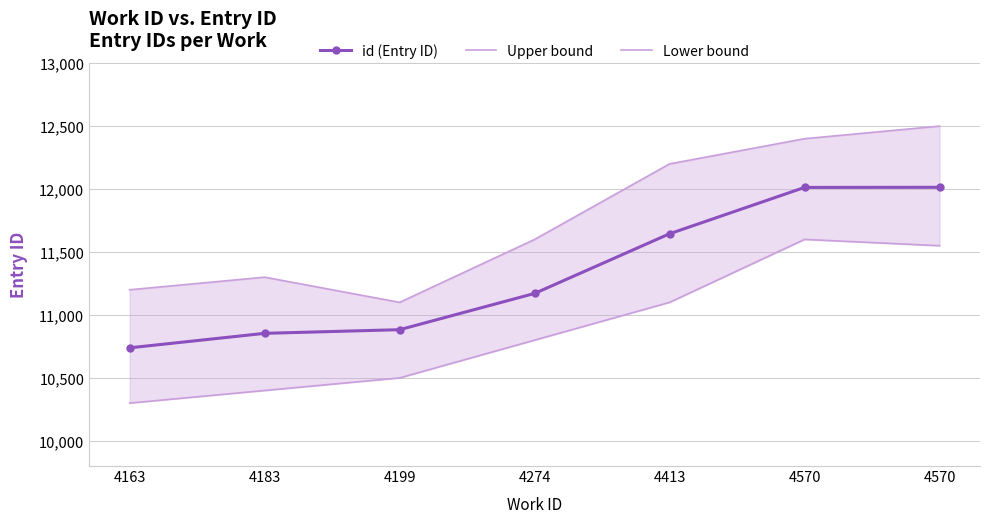

Reading left to right, transcribe all the data shown in this chart.

id (Entry ID): 10739	10854	10883	11171	11645	12013	12014
Upper bound: 11200	11300	11100	11600	12200	12400	12500
Lower bound: 10300	10400	10500	10800	11100	11600	11550